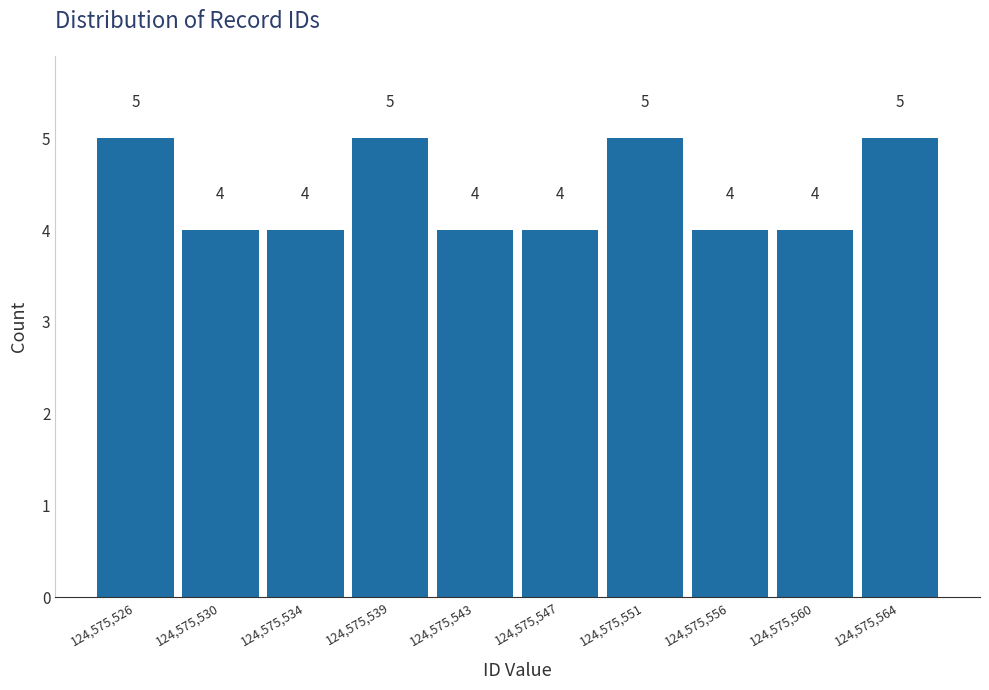

Reading left to right, list all the values displayed in this chart.

5	4	4	5	4	4	5	4	4	5